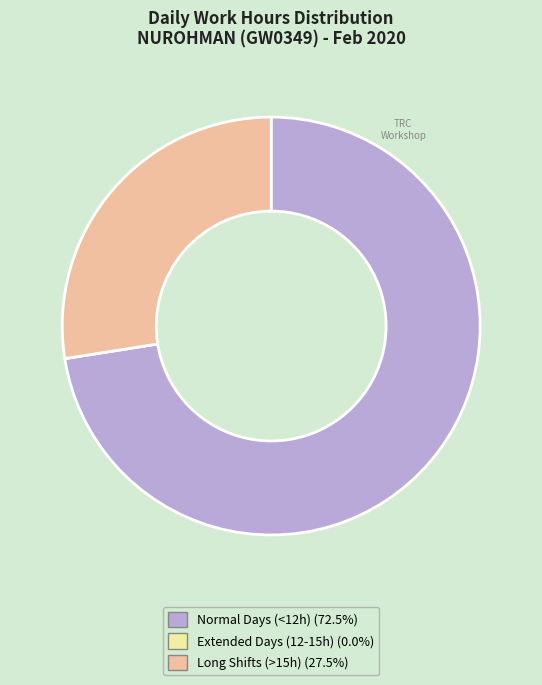

Is there a majority slice in this chart?

Yes